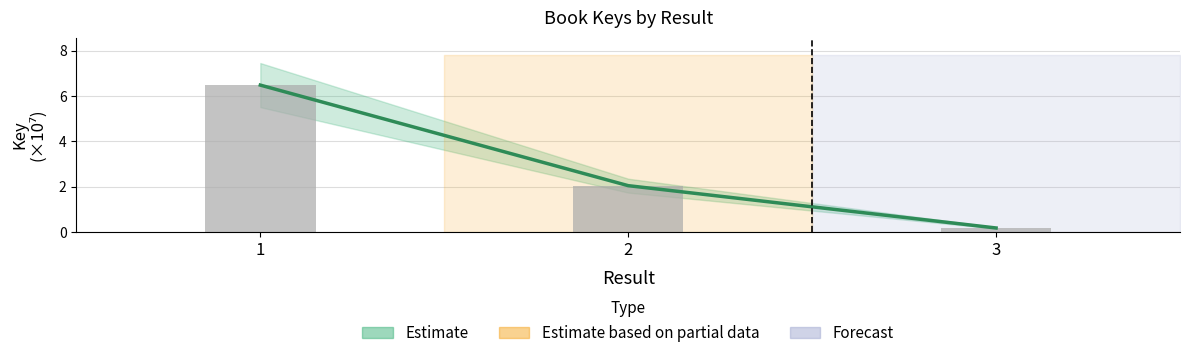

Are the bars horizontal?

No